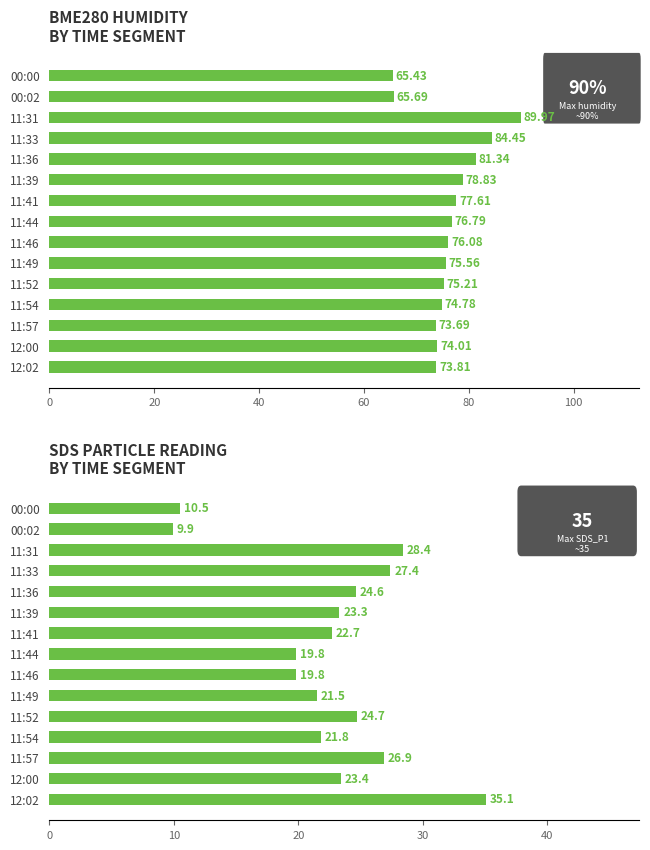

What is the value of the SDS_P1 bar at the 4th from the left?

27.4